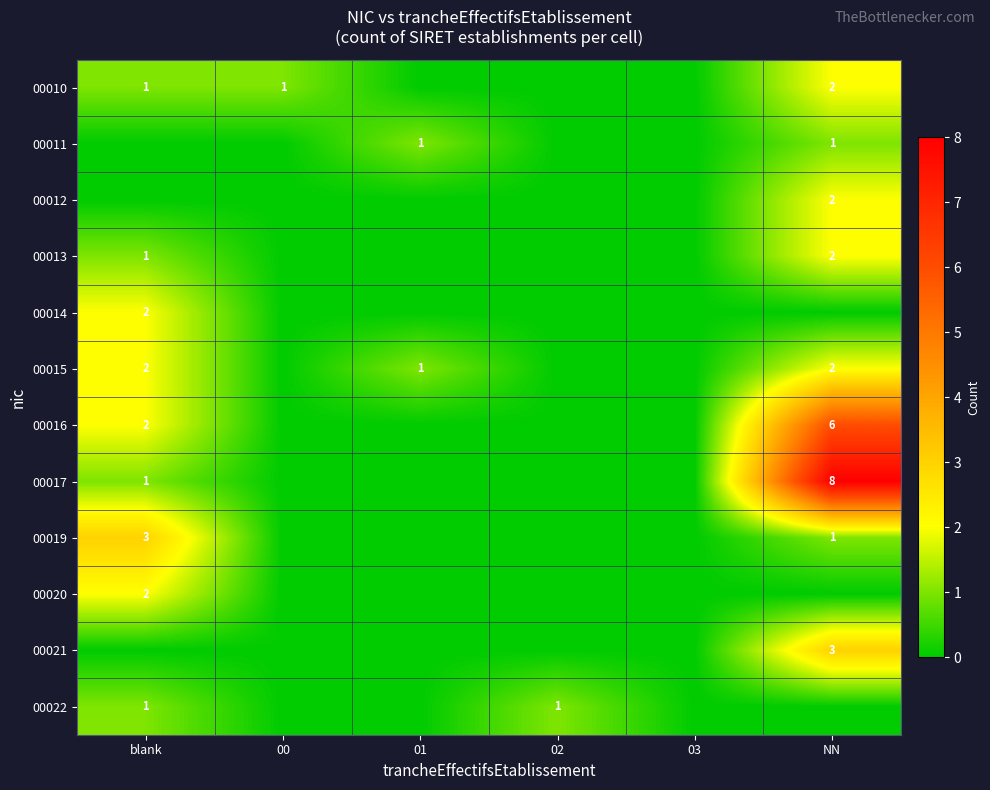

Is it true that 00019 equals 2 at NN?

False